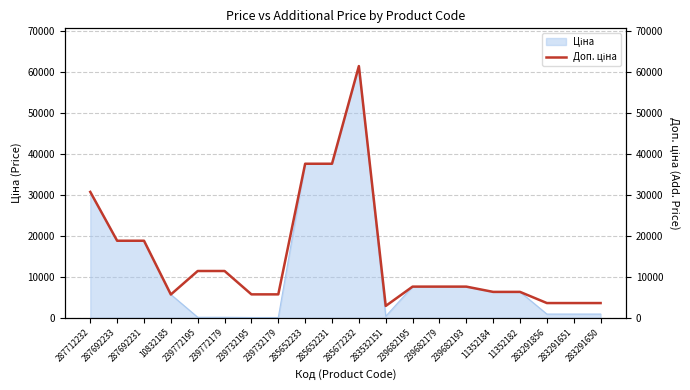

Reading left to right, extract all data points from this chart.

30717.1	18796.8	18796.8	5673.8	11410.0	11410.0	5705.0	5705.0	37593.6	37593.6	61434.3	2878.8	7596.5	7596.5	7596.5	6308.8	6308.8	3583.6	3583.6	3583.6